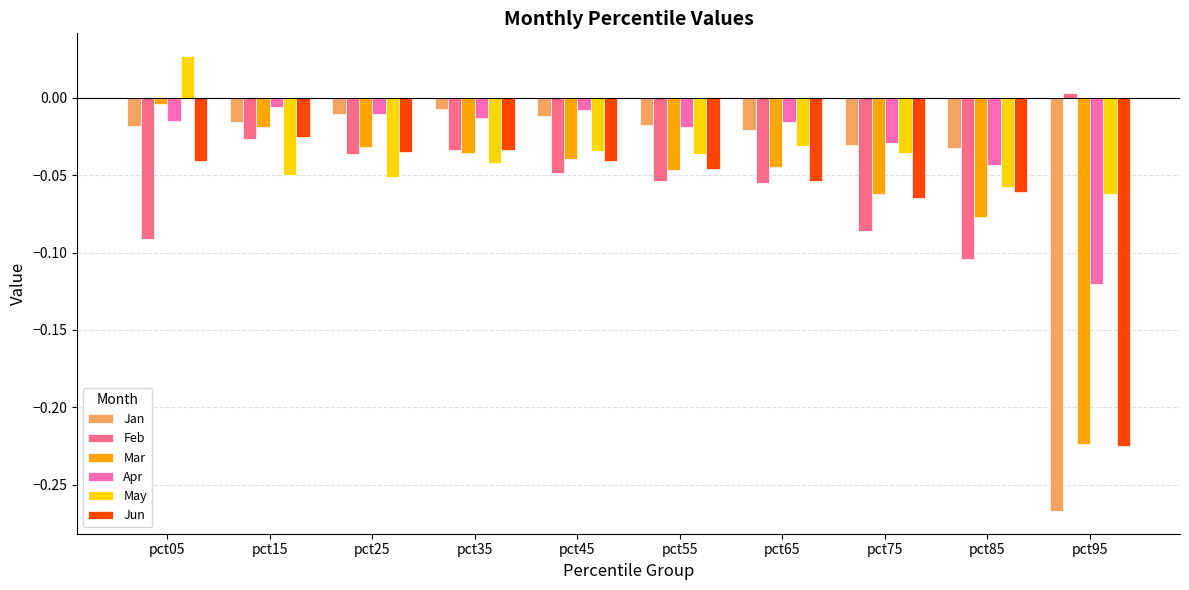

Which series changed the most between pct15 and pct75?

Feb